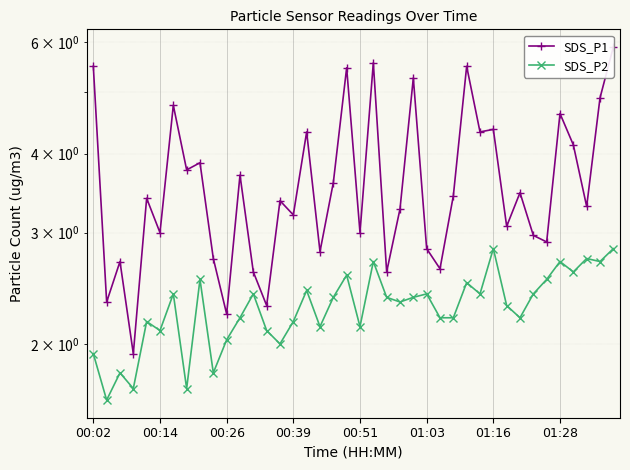

What is the greatest value displayed?

5.9